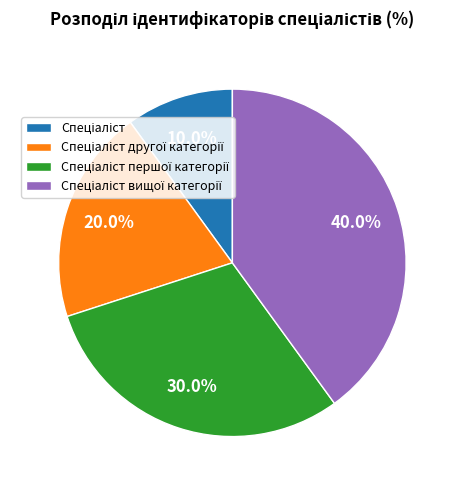

Does any single category account for the majority?

No